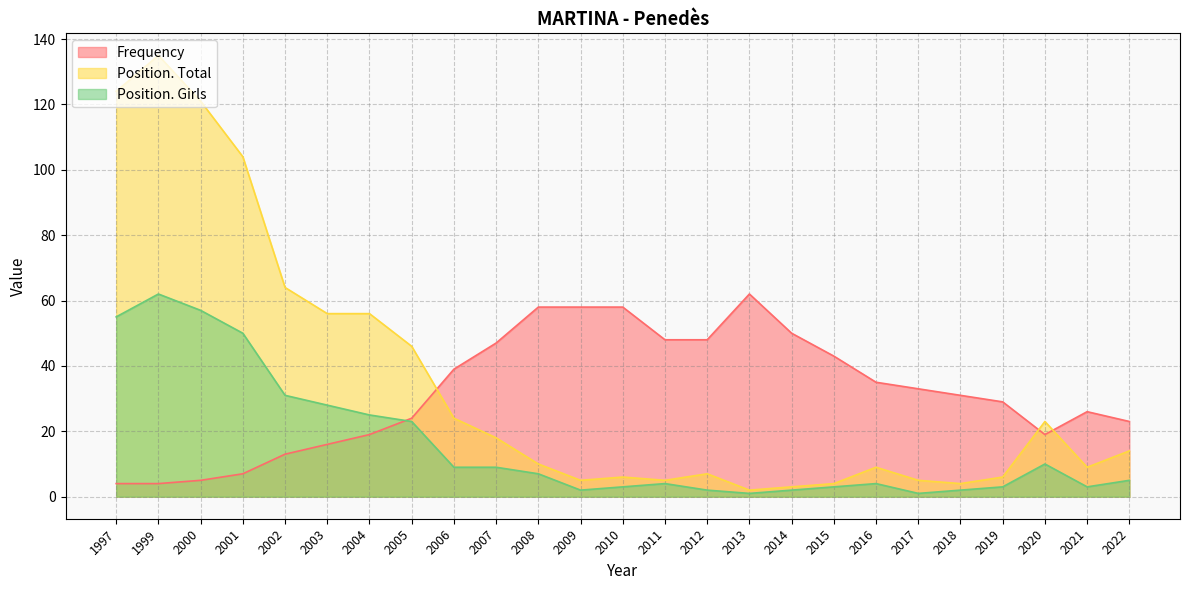

The Position. Total series shows 12 at 2005. True or false?

False